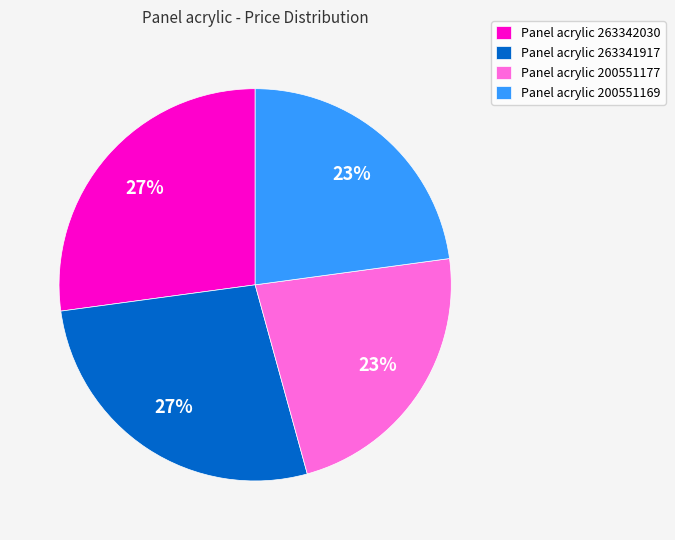

To the nearest percent, what percentage of the pie is Panel acrylic 263341917?

27%